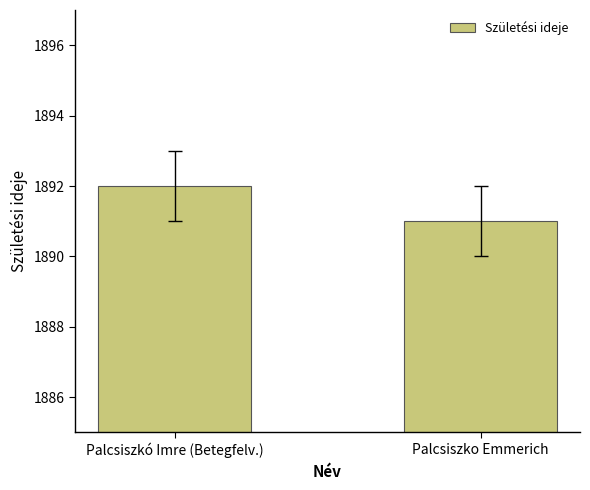

Reading left to right, what are all the values shown in this chart?

1892	1891